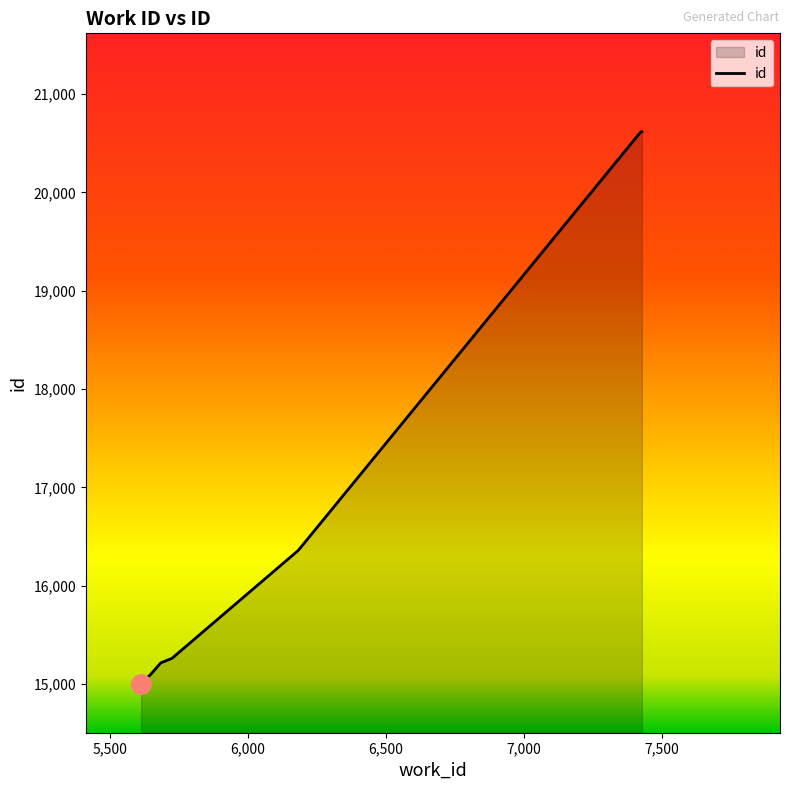

What is the minimum value shown in the chart?

15006